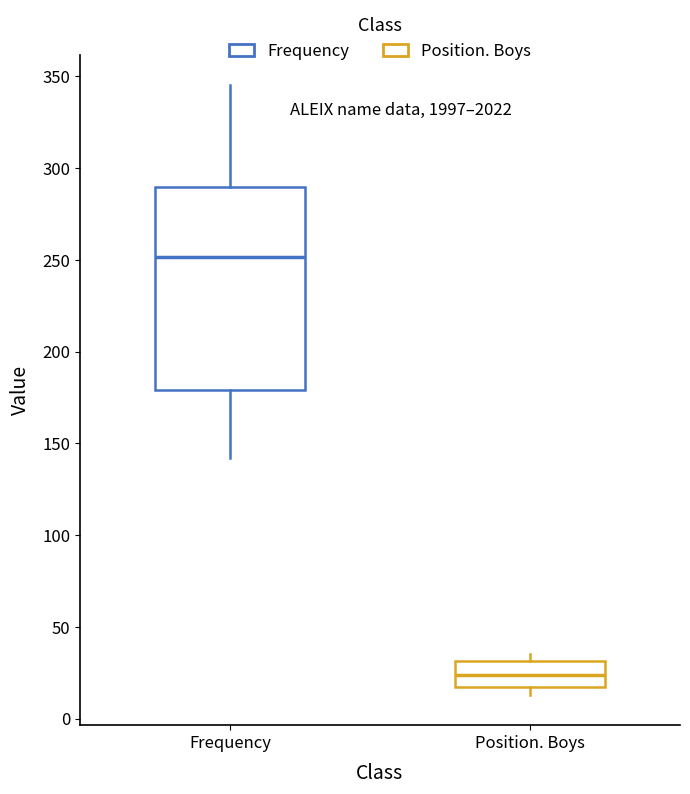

Comparing the boxes themselves (not the whiskers), which one is the tallest?

Frequency